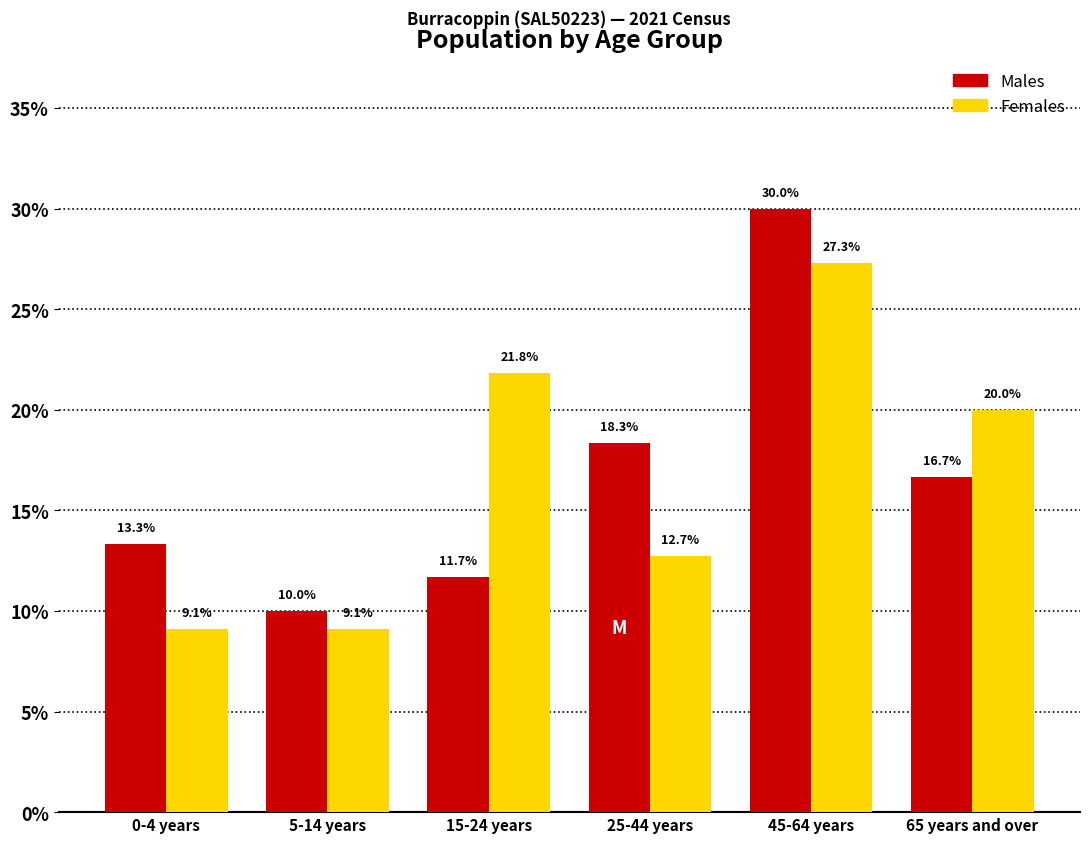

Reading left to right, transcribe all the data shown in this chart.

Males: 13.3	10.0	11.7	18.3	30.0	16.7
Females: 9.1	9.1	21.8	12.7	27.3	20.0